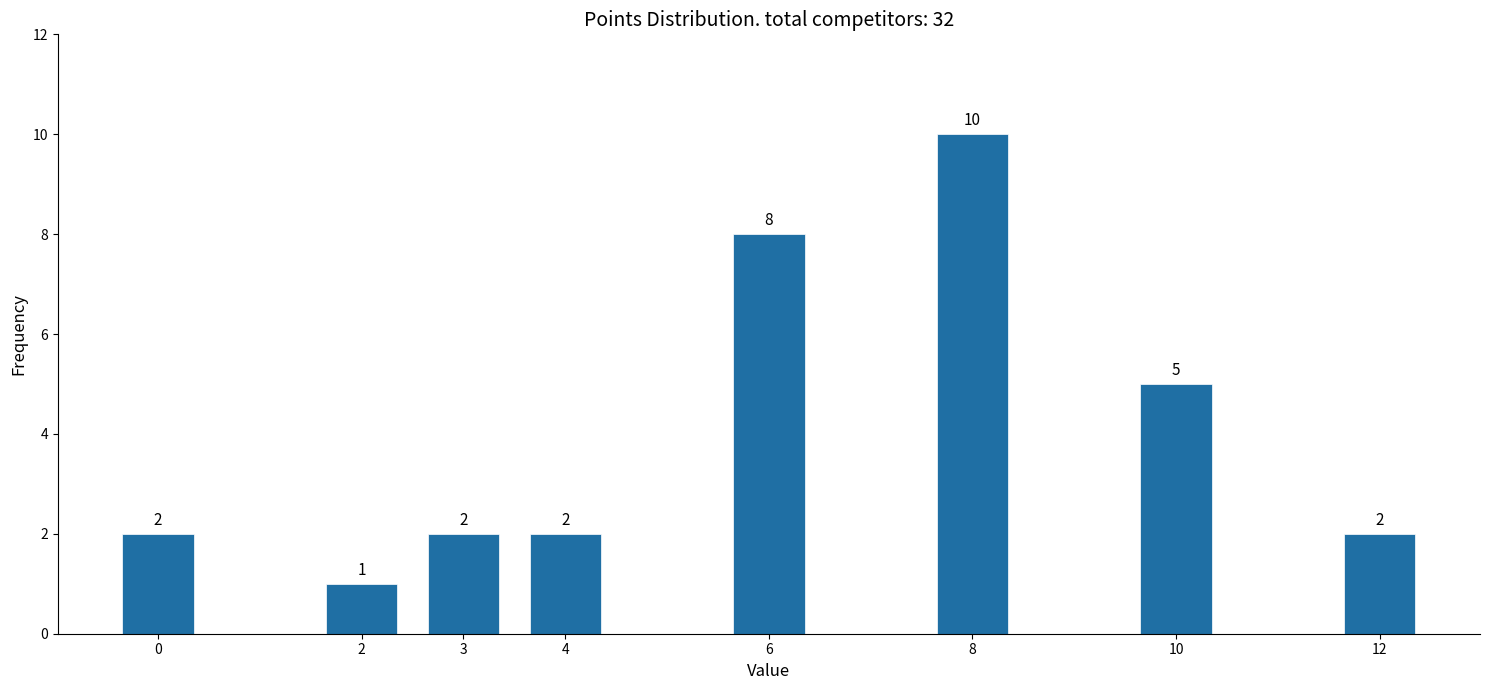

Reading left to right, list all the values displayed in this chart.

2	1	2	2	8	10	5	2